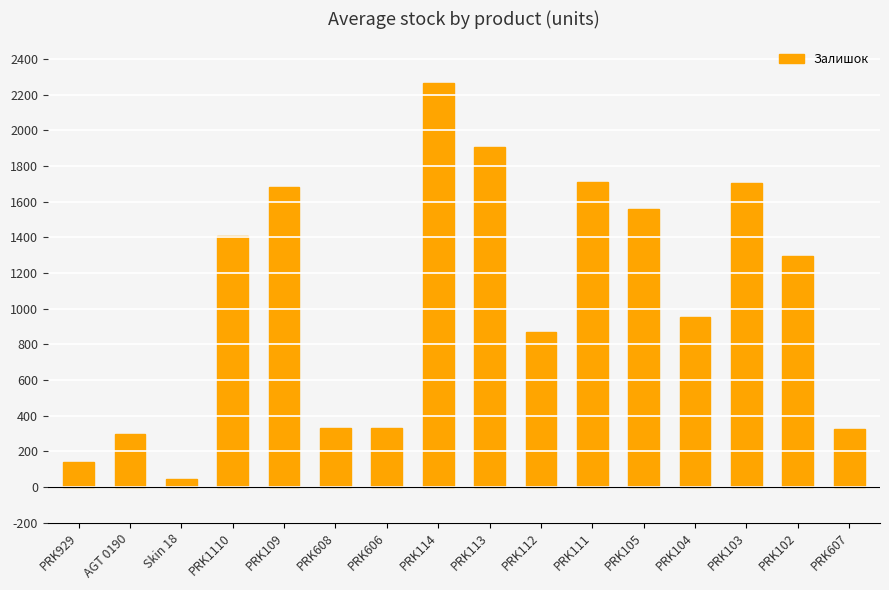

What is the value of the 1st bar from the left?

140